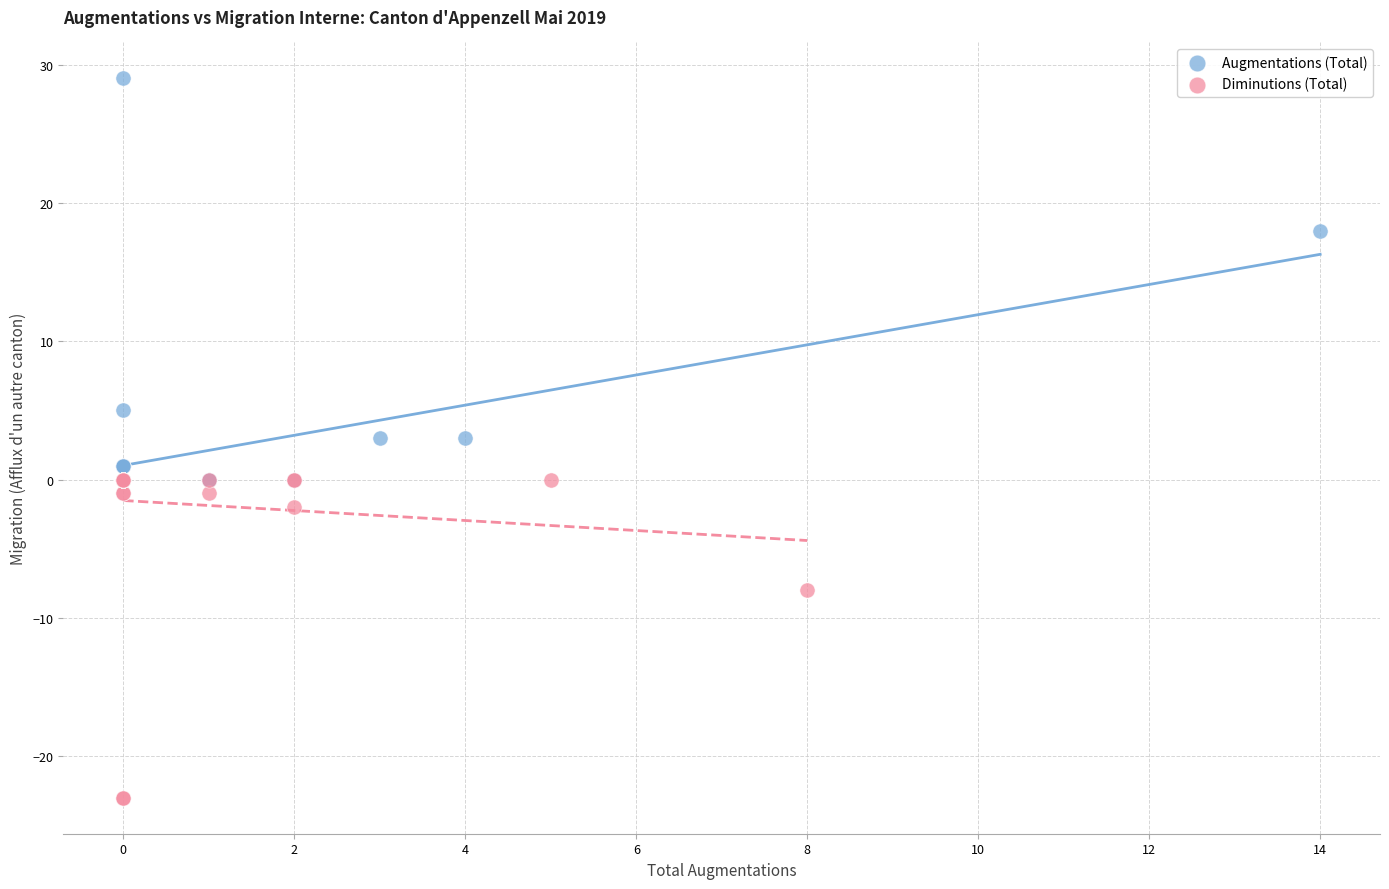

Which series reaches the maximum Y coordinate?

Augmentations (Total)